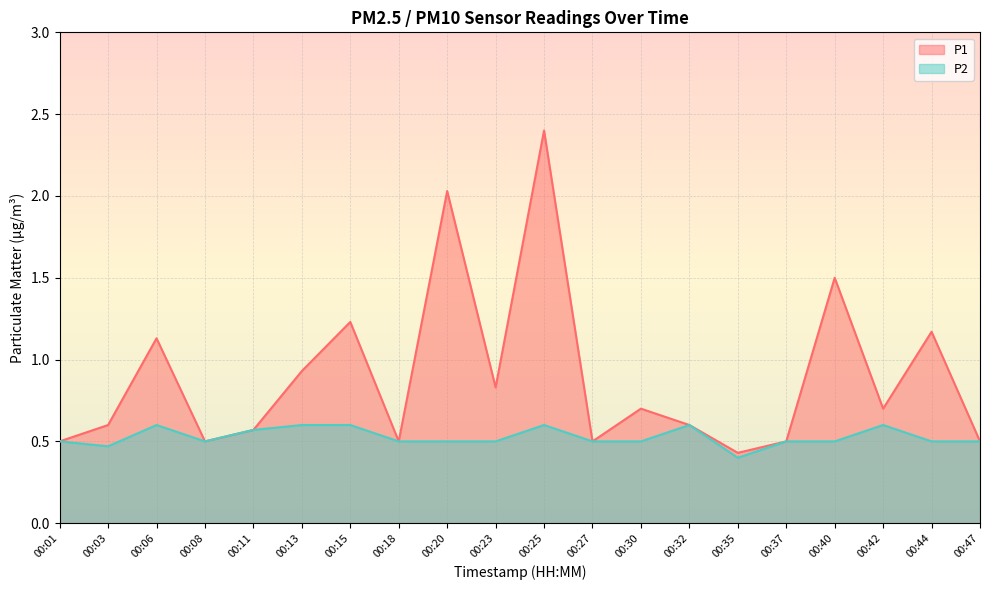

True or false: P2 and P1 cross at least once.

False